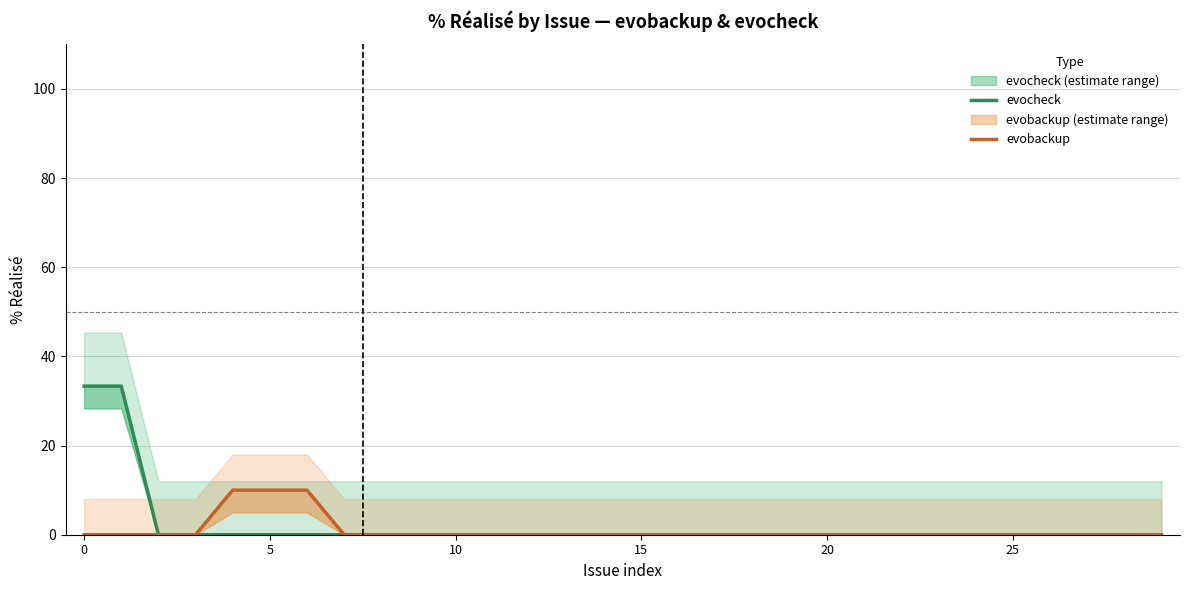

True or false: evobackup has a value of 0.0 at 10.

True